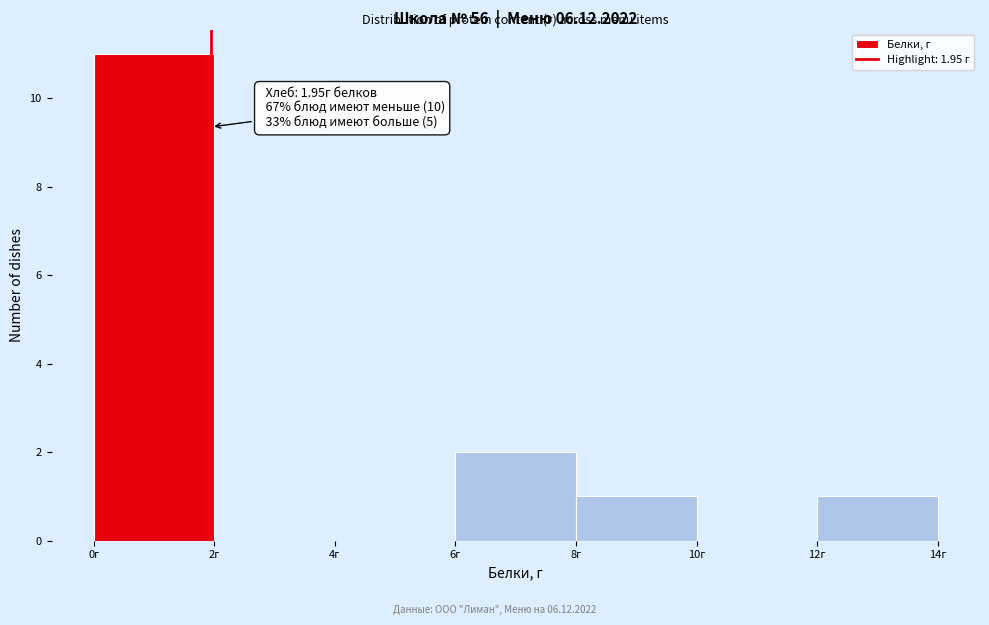

Over which range of the x-axis is the bar tallest?

0 to 2